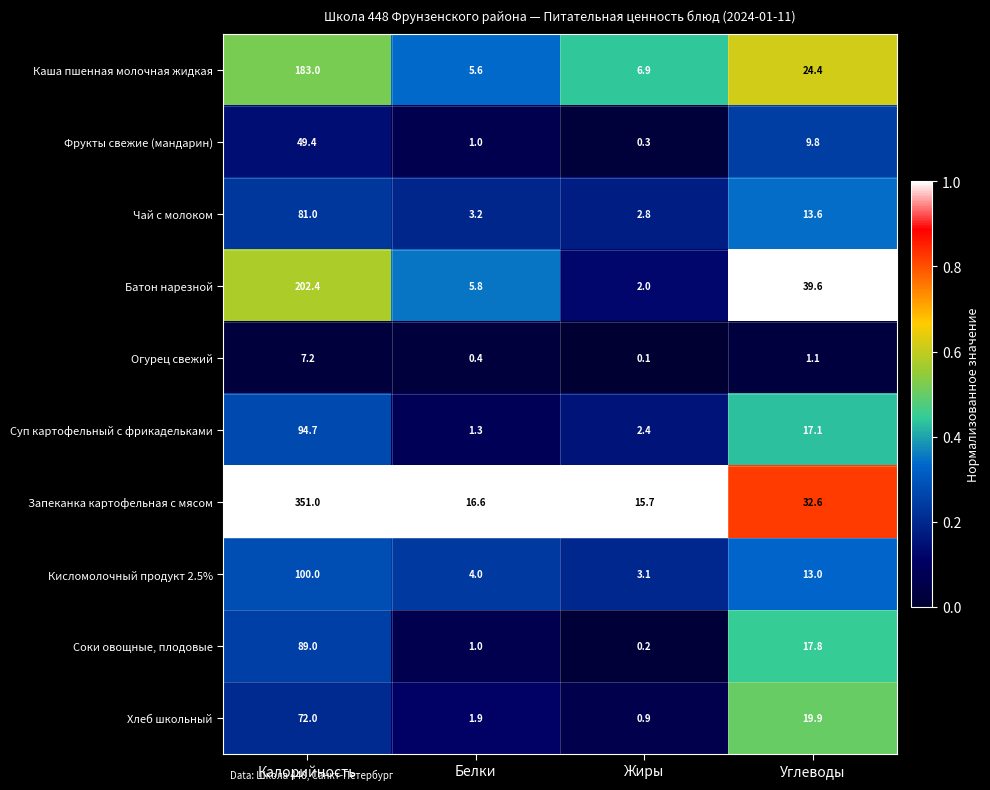

Which series has the largest total across all categories?

Запеканка картофельная с мясом